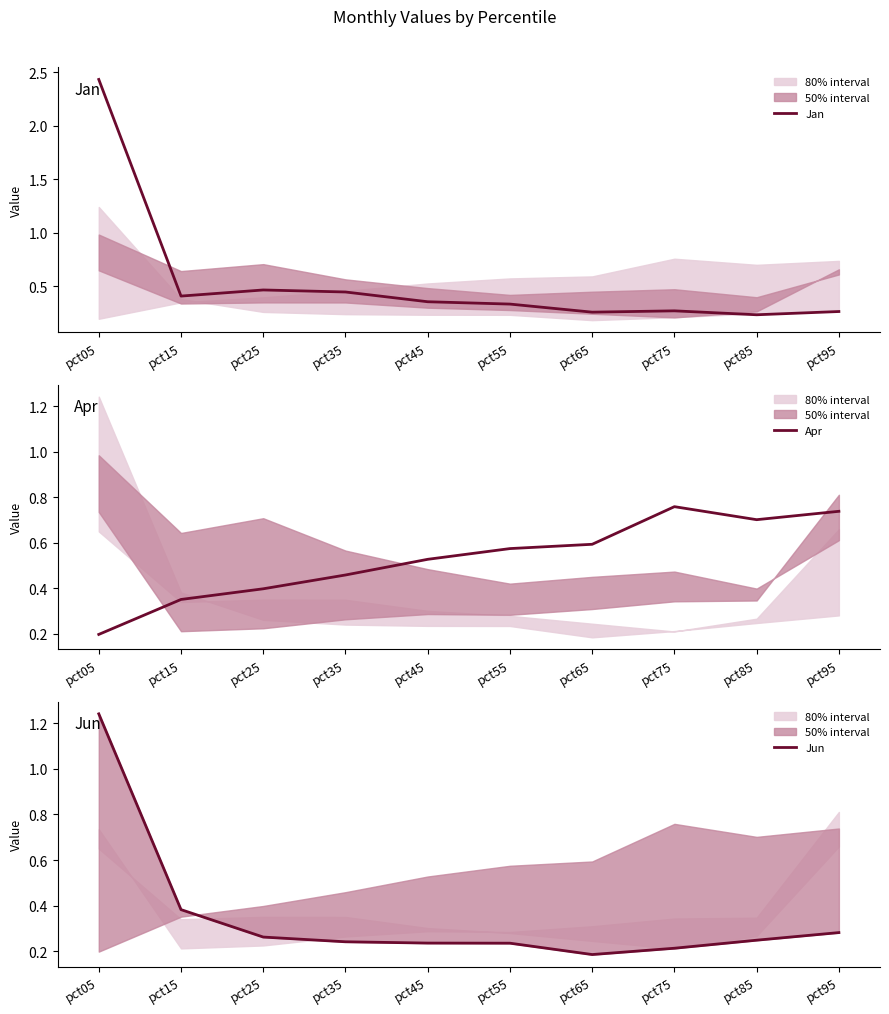

Reading left to right, list all the values displayed in this chart.

Jan: 2.4	0.4	0.5	0.4	0.4	0.3	0.3	0.3	0.2	0.3
Apr: 0.2	0.4	0.4	0.5	0.5	0.6	0.6	0.8	0.7	0.7
Jun: 1.2	0.4	0.3	0.2	0.2	0.2	0.2	0.2	0.2	0.3